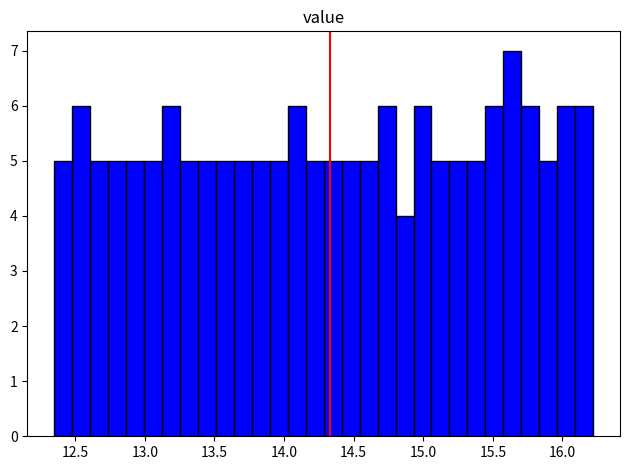

Around what value on the x-axis is the tallest bar? Give the approximate position of its centre, as read against the axis.

15.65